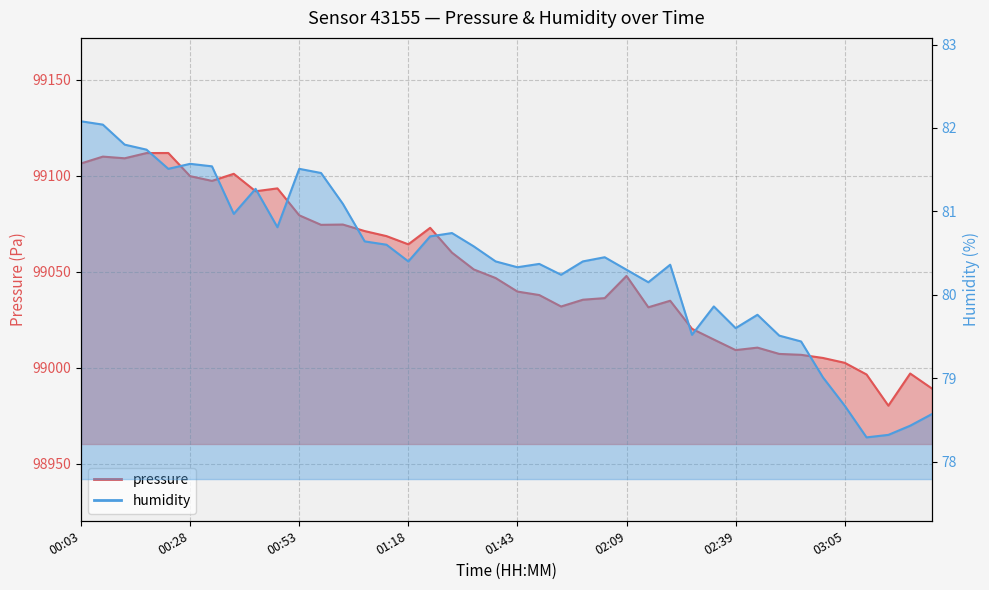

Reading left to right, list all the values displayed in this chart.

pressure: 99106.5	99110.0	99109.2	99111.9	99111.9	99099.8	99097.4	99101.1	99092.0	99093.5	99079.4	99074.5	99074.6	99071.2	99068.6	99064.3	99072.9	99060.0	99051.2	99046.8	99039.7	99037.9	99031.9	99035.4	99036.3	99047.8	99031.5	99034.9	99020.3	99014.7	99009.2	99010.5	99007.2	99006.7	99005.1	99002.6	98996.5	98980.2	98997.0	98989.1
humidity: 82.1	82.0	81.8	81.7	81.5	81.6	81.5	81.0	81.3	80.8	81.5	81.5	81.1	80.6	80.6	80.4	80.7	80.7	80.6	80.4	80.3	80.4	80.2	80.4	80.5	80.3	80.2	80.4	79.5	79.9	79.6	79.8	79.5	79.4	79.0	78.7	78.3	78.3	78.4	78.6